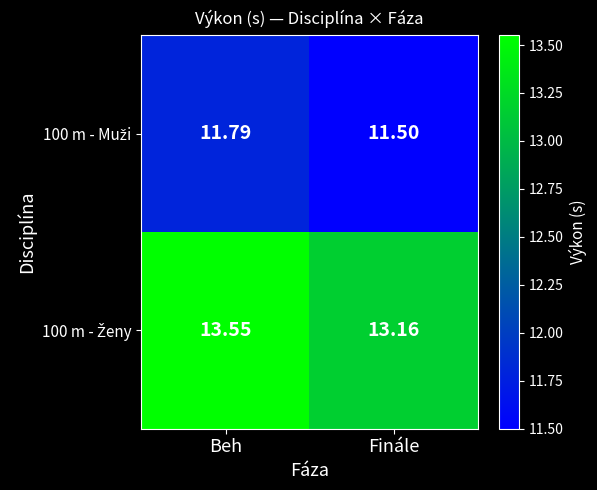

At which category is the sum across all series the highest?

Beh